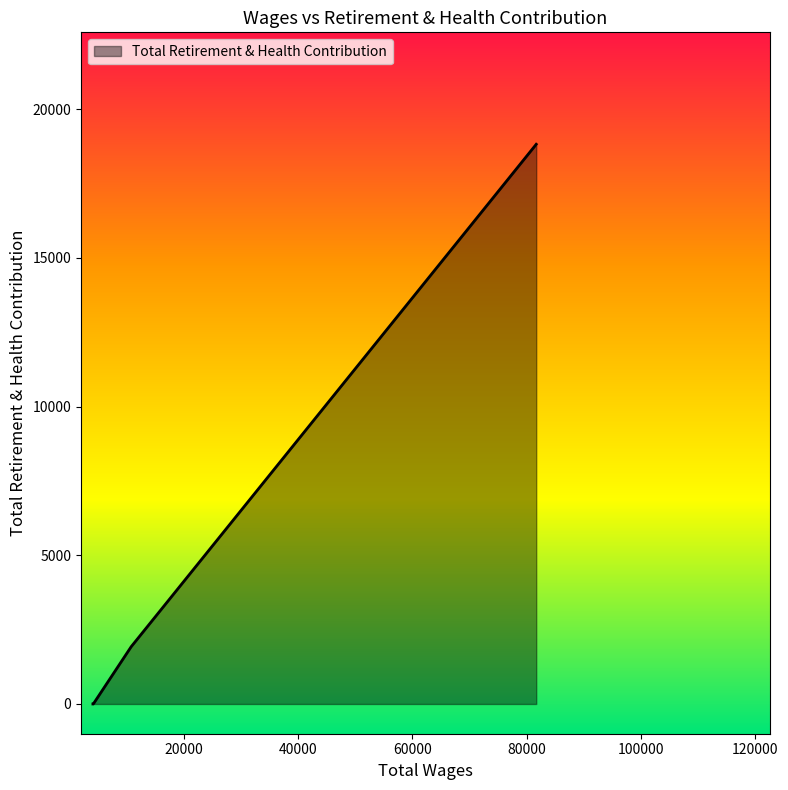

True or false: there are more than 2 points higher than both neighbors.

False